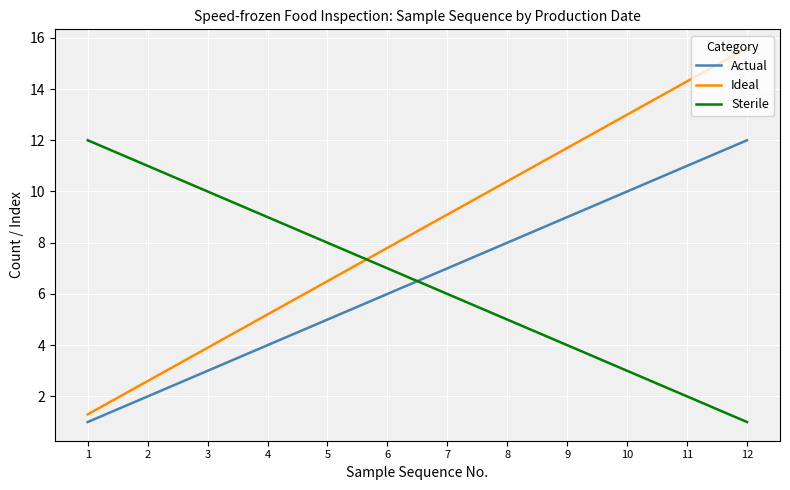

Reading left to right, what are all the values shown in this chart?

Actual: 1.0	2.0	3.0	4.0	5.0	6.0	7.0	8.0	9.0	10.0	11.0	12.0
Ideal: 1.3	2.6	3.9	5.2	6.5	7.8	9.1	10.4	11.7	13.0	14.3	15.6
Sterile: 12.0	11.0	10.0	9.0	8.0	7.0	6.0	5.0	4.0	3.0	2.0	1.0